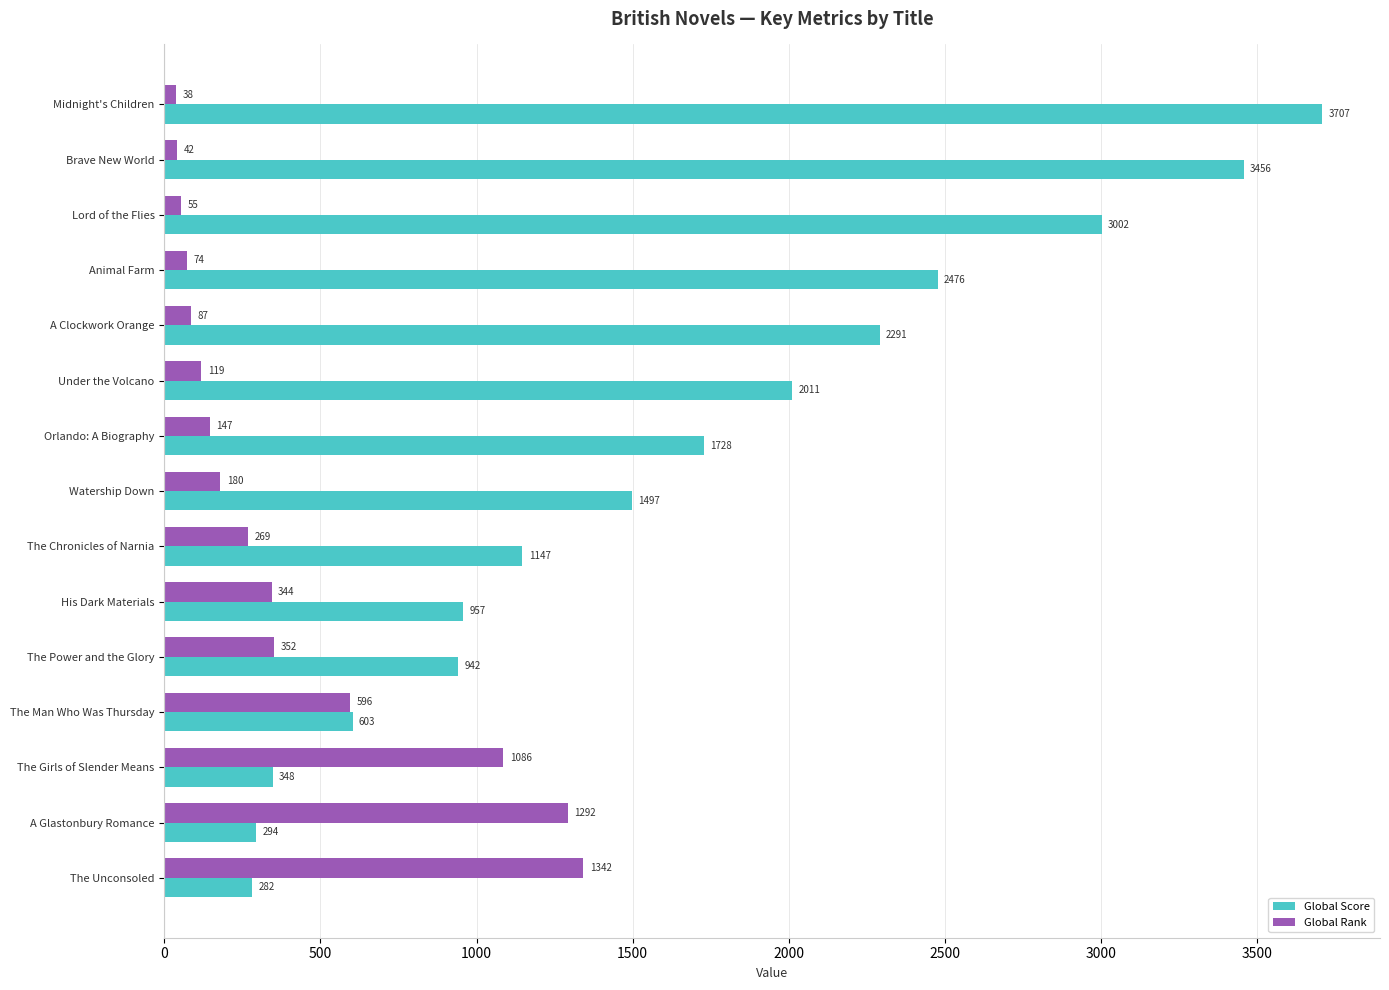

At which label is Global Score closest to 1994?

Under the Volcano